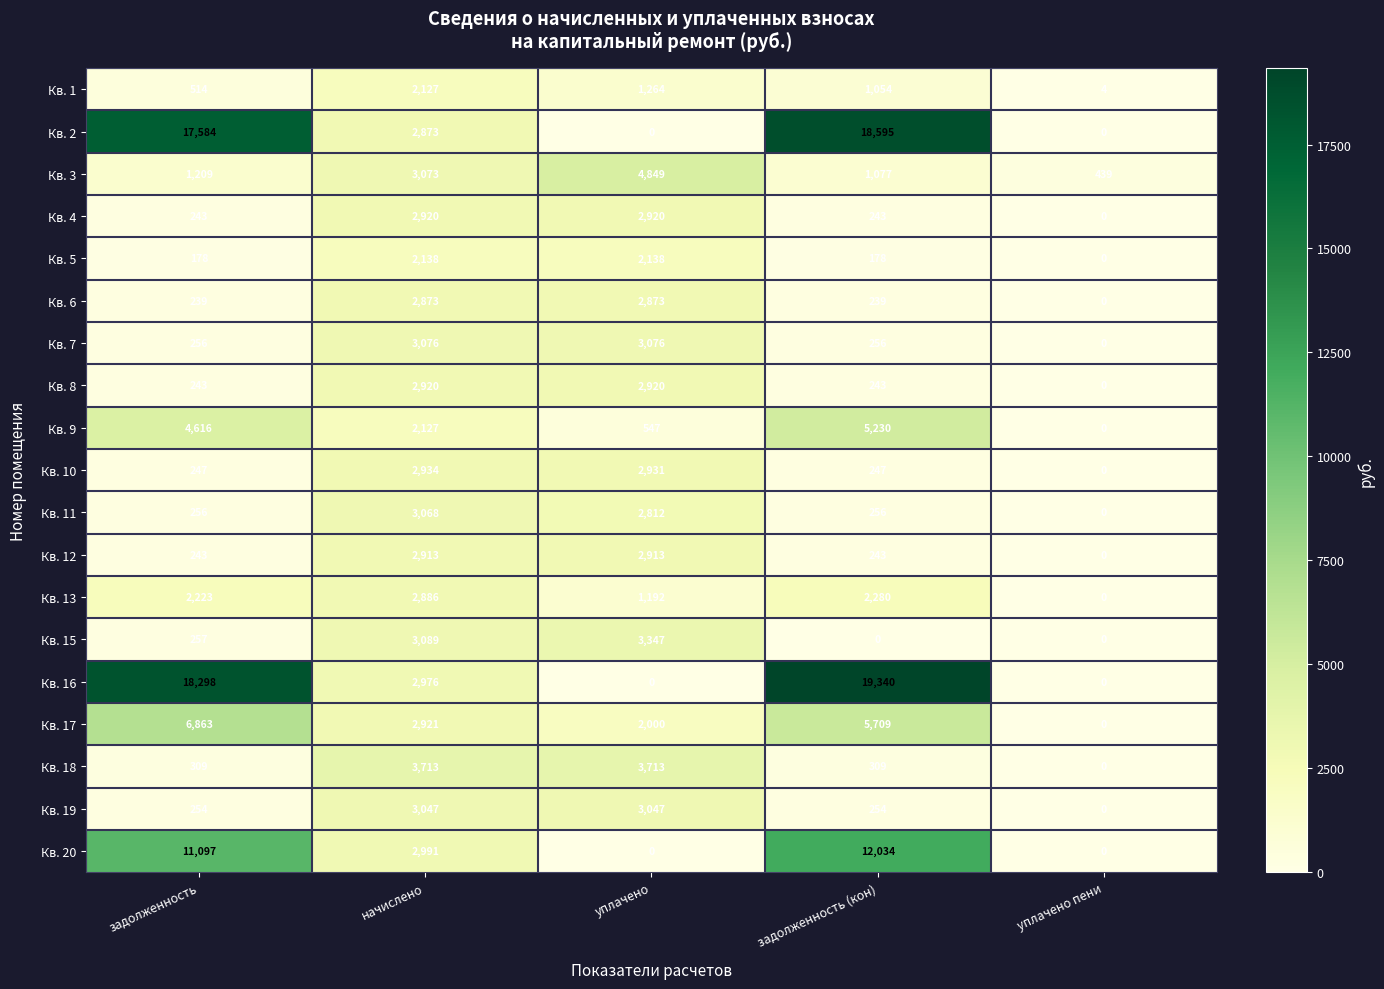

Which series has the largest total across all categories?

Кв. 16